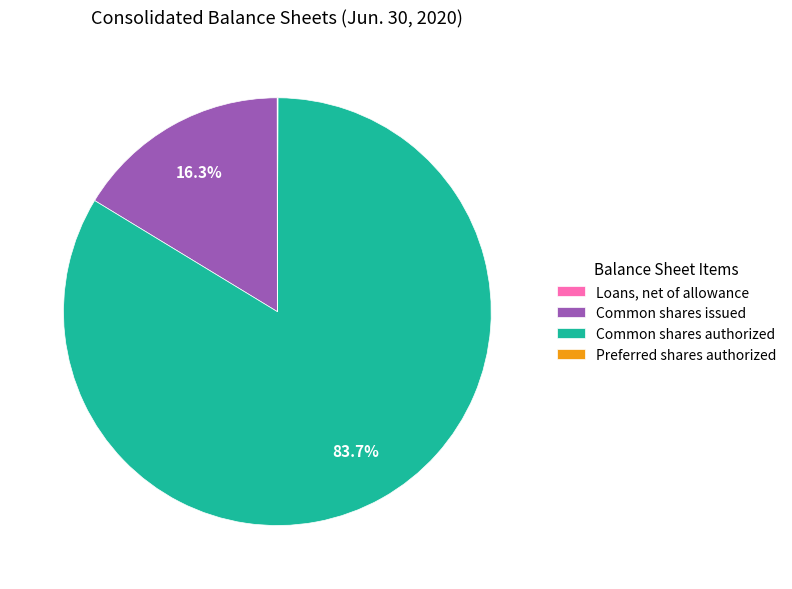

What is the largest slice in the pie chart?

Common stock, shares authorized